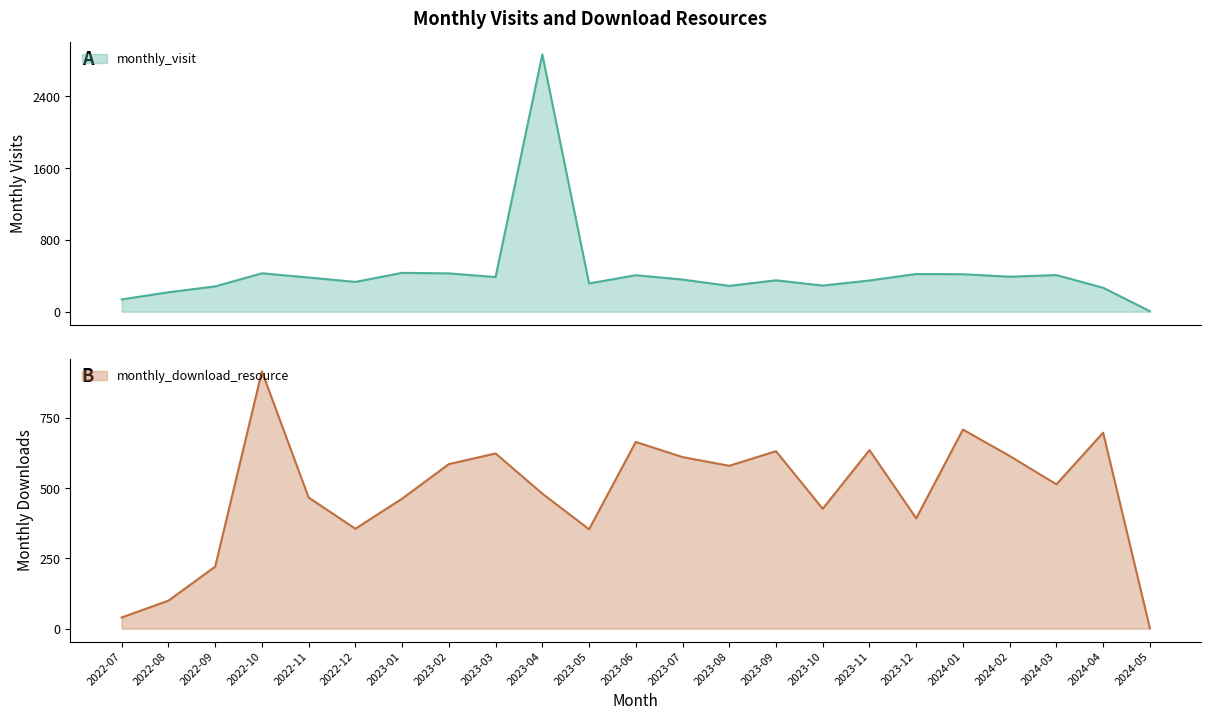

List the series in order of their peak value, highest first.

monthly_visit, monthly_download_resource